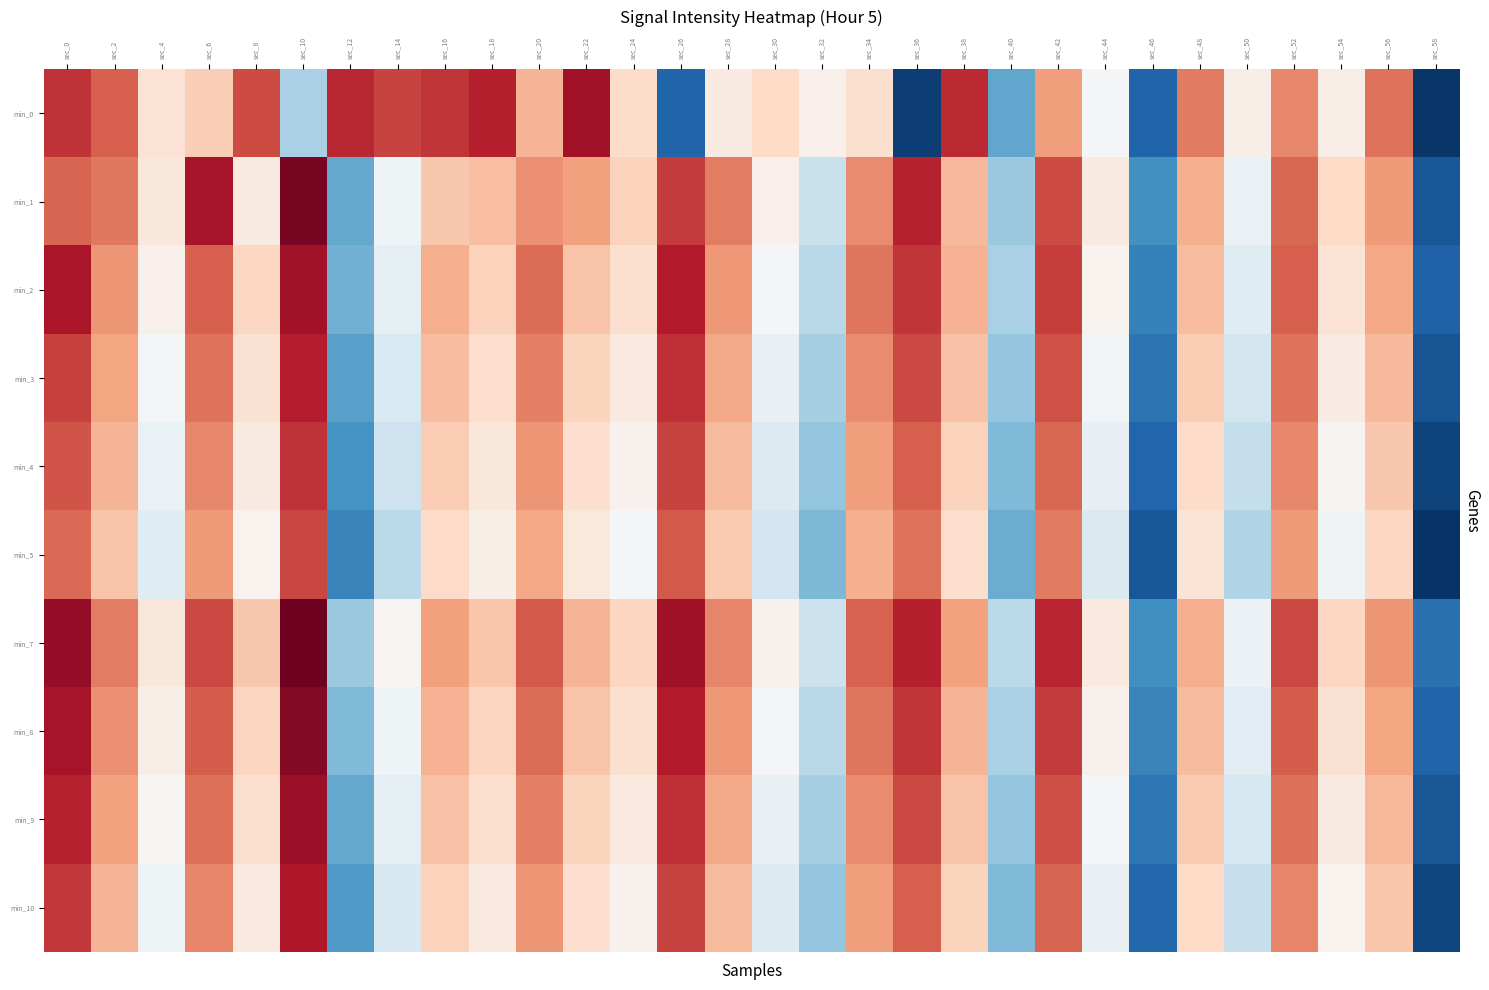

Reading right to left, what are all the values shown in this chart?

min_0: sec_58=-145.7	sec_56=-127.5	sec_54=-133.2	sec_52=-128.2	sec_50=-133.3	sec_48=-127.8	sec_46=-143.6	sec_44=-134.1	sec_42=-129.0	sec_40=-140.2	sec_38=-125.0	sec_36=-145.3	sec_34=-132.1	sec_32=-133.4	sec_30=-131.6	sec_28=-132.9	sec_26=-143.6	sec_24=-131.8	sec_22=-123.9	sec_20=-129.9	sec_18=-124.6	sec_16=-125.4	sec_14=-125.9	sec_12=-124.9	sec_10=-137.9	sec_8=-126.2	sec_6=-131.1	sec_4=-132.2	sec_2=-126.8	sec_0=-125.4
min_1: sec_58=-144.2	sec_56=-128.9	sec_54=-131.6	sec_52=-127.1	sec_50=-134.8	sec_48=-129.7	sec_46=-141.3	sec_44=-132.9	sec_42=-126.2	sec_40=-138.5	sec_38=-130.1	sec_36=-124.8	sec_34=-128.3	sec_32=-136.7	sec_30=-133.4	sec_28=-127.9	sec_26=-125.6	sec_24=-131.2	sec_22=-129.1	sec_20=-128.5	sec_18=-130.4	sec_16=-130.8	sec_14=-134.5	sec_12=-140.2	sec_10=-122.6	sec_8=-132.9	sec_6=-124.1	sec_4=-132.7	sec_2=-127.7	sec_0=-127.0
min_2: sec_58=-143.7	sec_56=-129.4	sec_54=-132.3	sec_52=-126.8	sec_50=-135.5	sec_48=-130.3	sec_46=-142.1	sec_44=-133.6	sec_42=-125.7	sec_40=-137.9	sec_38=-129.8	sec_36=-125.4	sec_34=-127.6	sec_32=-137.3	sec_30=-134.2	sec_28=-128.8	sec_26=-124.5	sec_24=-132.1	sec_22=-130.6	sec_20=-127.3	sec_18=-131.2	sec_16=-129.6	sec_14=-135.1	sec_12=-139.8	sec_10=-123.9	sec_8=-131.5	sec_6=-126.8	sec_4=-133.4	sec_2=-128.7	sec_0=-124.2
min_3: sec_58=-144.4	sec_56=-130.1	sec_54=-133.0	sec_52=-127.5	sec_50=-136.2	sec_48=-131.0	sec_46=-142.8	sec_44=-134.3	sec_42=-126.4	sec_40=-138.6	sec_38=-130.5	sec_36=-126.1	sec_34=-128.3	sec_32=-138.0	sec_30=-134.9	sec_28=-129.5	sec_26=-125.2	sec_24=-132.8	sec_22=-131.3	sec_20=-128.0	sec_18=-131.9	sec_16=-130.3	sec_14=-135.8	sec_12=-140.5	sec_10=-124.6	sec_8=-132.2	sec_6=-127.5	sec_4=-134.1	sec_2=-129.3	sec_0=-125.8
min_4: sec_58=-145.1	sec_56=-130.8	sec_54=-133.7	sec_52=-128.2	sec_50=-136.9	sec_48=-131.7	sec_46=-143.5	sec_44=-135.0	sec_42=-127.1	sec_40=-139.3	sec_38=-131.2	sec_36=-126.8	sec_34=-129.0	sec_32=-138.7	sec_30=-135.6	sec_28=-130.2	sec_26=-125.9	sec_24=-133.5	sec_22=-132.0	sec_20=-128.7	sec_18=-132.6	sec_16=-131.0	sec_14=-136.5	sec_12=-141.2	sec_10=-125.3	sec_8=-132.9	sec_6=-128.2	sec_4=-134.8	sec_2=-129.9	sec_0=-126.5
min_5: sec_58=-145.8	sec_56=-131.5	sec_54=-134.4	sec_52=-128.9	sec_50=-137.6	sec_48=-132.4	sec_46=-144.2	sec_44=-135.7	sec_42=-127.8	sec_40=-140.0	sec_38=-131.9	sec_36=-127.5	sec_34=-129.7	sec_32=-139.4	sec_30=-136.3	sec_28=-130.9	sec_26=-126.6	sec_24=-134.2	sec_22=-132.7	sec_20=-129.4	sec_18=-133.3	sec_16=-131.7	sec_14=-137.2	sec_12=-141.9	sec_10=-126.0	sec_8=-133.6	sec_6=-128.9	sec_4=-135.5	sec_2=-130.6	sec_0=-127.2
min_7: sec_58=-143.0	sec_56=-128.7	sec_54=-131.5	sec_52=-126.1	sec_50=-134.7	sec_48=-129.6	sec_46=-141.4	sec_44=-132.8	sec_42=-124.9	sec_40=-137.2	sec_38=-129.2	sec_36=-124.7	sec_34=-126.9	sec_32=-136.6	sec_30=-133.5	sec_28=-128.1	sec_26=-123.8	sec_24=-131.4	sec_22=-129.9	sec_20=-126.6	sec_18=-130.7	sec_16=-129.1	sec_14=-133.8	sec_12=-138.5	sec_10=-122.3	sec_8=-130.8	sec_6=-126.1	sec_4=-132.6	sec_2=-127.9	sec_0=-123.5
min_8: sec_58=-143.6	sec_56=-129.3	sec_54=-132.2	sec_52=-126.7	sec_50=-135.4	sec_48=-130.2	sec_46=-142.0	sec_44=-133.5	sec_42=-125.6	sec_40=-137.9	sec_38=-129.9	sec_36=-125.4	sec_34=-127.6	sec_32=-137.3	sec_30=-134.2	sec_28=-128.8	sec_26=-124.5	sec_24=-132.1	sec_22=-130.6	sec_20=-127.3	sec_18=-131.4	sec_16=-129.8	sec_14=-134.5	sec_12=-139.3	sec_10=-123.0	sec_8=-131.4	sec_6=-126.7	sec_4=-133.2	sec_2=-128.5	sec_0=-124.1
min_9: sec_58=-144.3	sec_56=-130.0	sec_54=-132.9	sec_52=-127.4	sec_50=-136.1	sec_48=-130.9	sec_46=-142.7	sec_44=-134.2	sec_42=-126.3	sec_40=-138.6	sec_38=-130.6	sec_36=-126.1	sec_34=-128.3	sec_32=-138.0	sec_30=-134.9	sec_28=-129.5	sec_26=-125.2	sec_24=-132.8	sec_22=-131.3	sec_20=-128.0	sec_18=-132.1	sec_16=-130.5	sec_14=-135.2	sec_12=-140.1	sec_10=-123.7	sec_8=-132.1	sec_6=-127.4	sec_4=-133.9	sec_2=-129.2	sec_0=-124.8
min_10: sec_58=-145.0	sec_56=-130.7	sec_54=-133.6	sec_52=-128.1	sec_50=-136.8	sec_48=-131.6	sec_46=-143.4	sec_44=-134.9	sec_42=-127.0	sec_40=-139.3	sec_38=-131.3	sec_36=-126.8	sec_34=-129.0	sec_32=-138.7	sec_30=-135.6	sec_28=-130.2	sec_26=-125.9	sec_24=-133.5	sec_22=-132.0	sec_20=-128.7	sec_18=-132.8	sec_16=-131.2	sec_14=-135.9	sec_12=-140.8	sec_10=-124.4	sec_8=-132.8	sec_6=-128.1	sec_4=-134.6	sec_2=-129.9	sec_0=-125.5